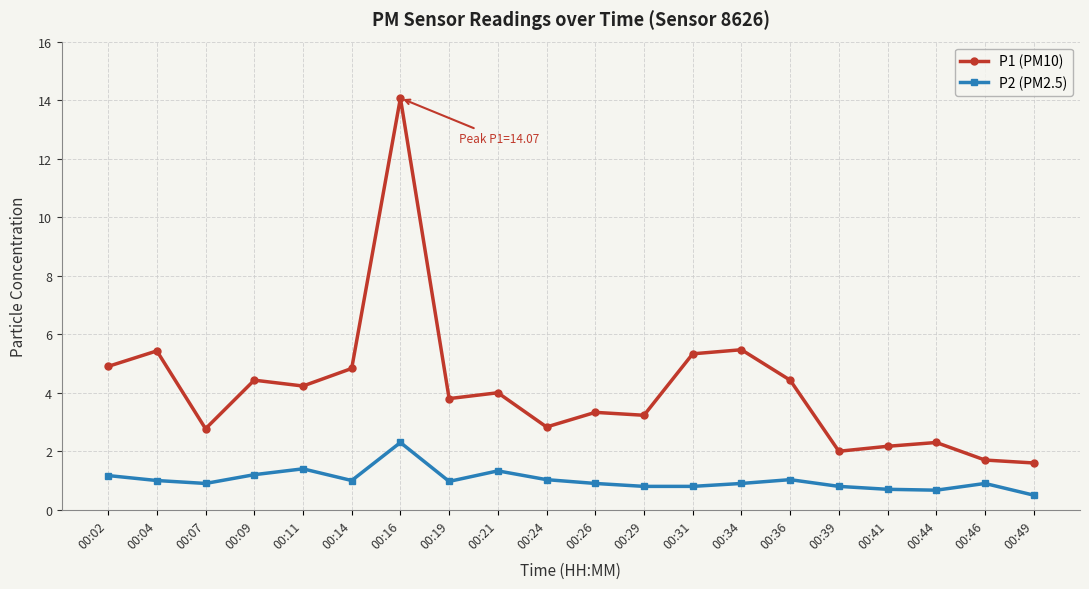

How many data points in P1 (PM10) are less than 4?

10